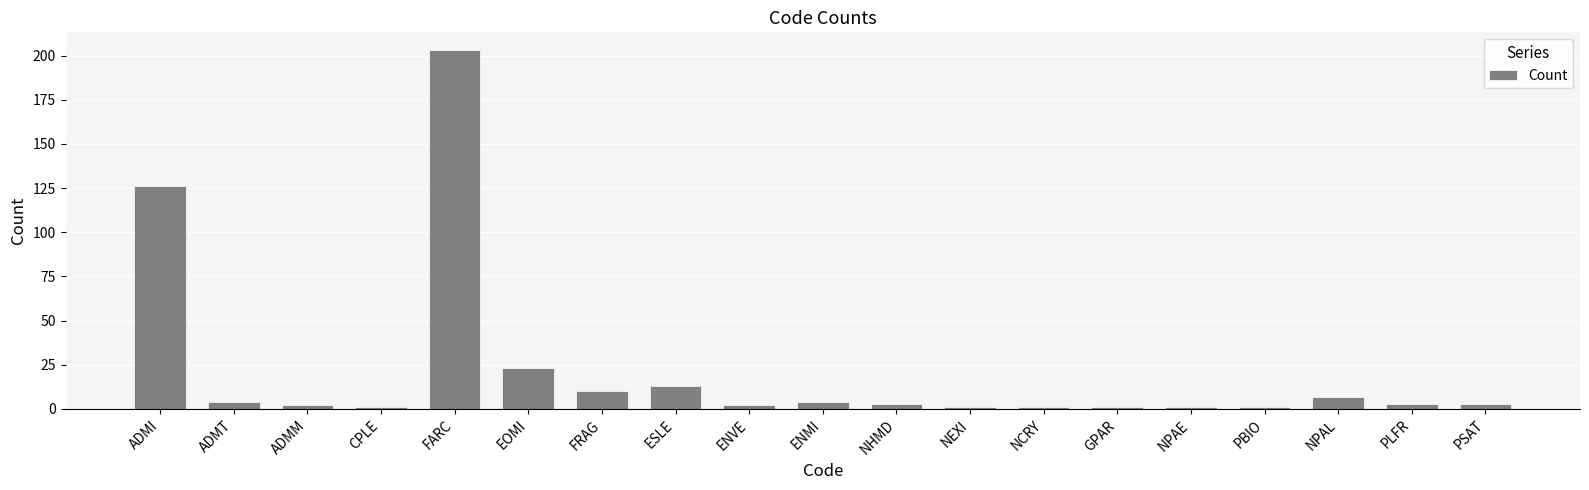

Where does the data first go above 3?

ADMI